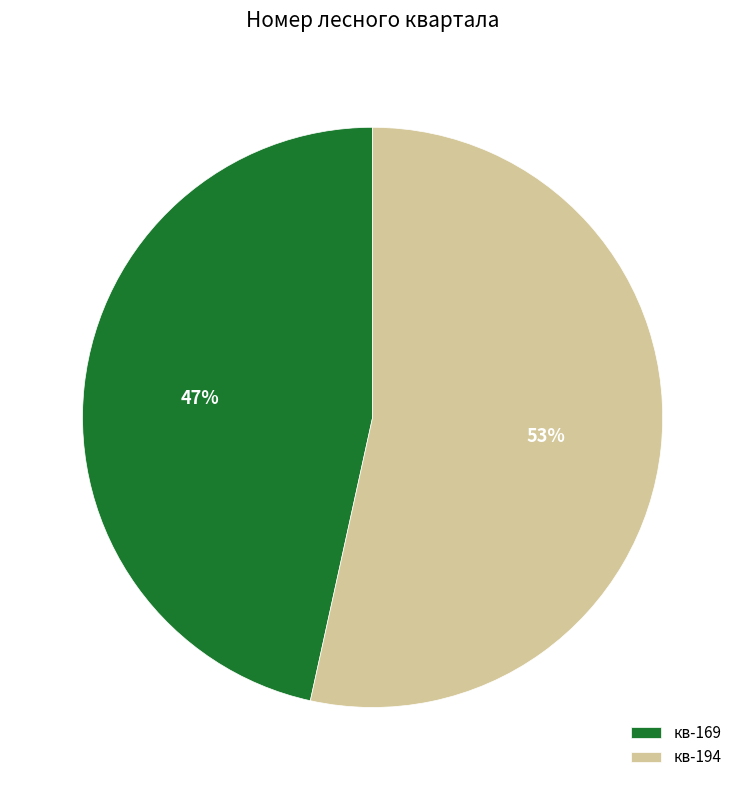

Which category has the smallest portion of the pie?

кв-169